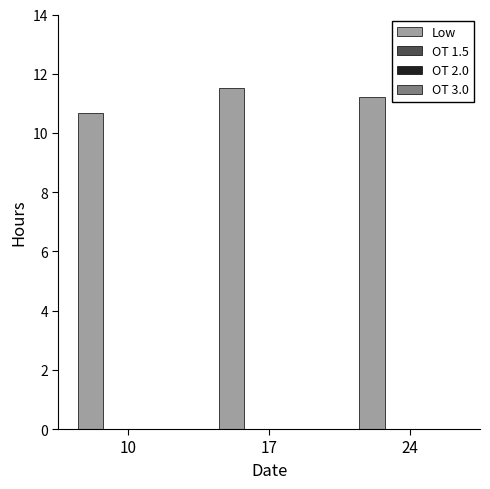

What is the smallest value displayed?

10.7